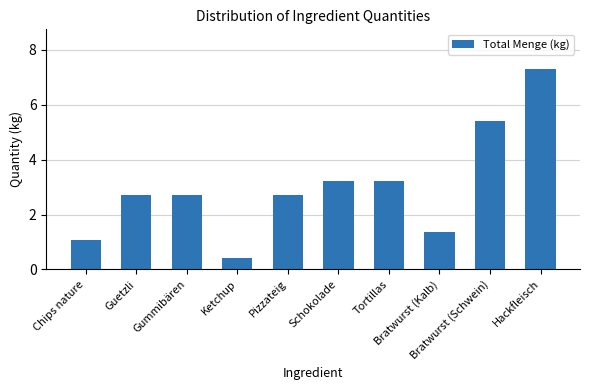

Reading left to right, extract all data points from this chart.

Chips nature=1.1	Guetzli=2.7	Gummibären=2.7	Ketchup=0.4	Pizzateig=2.7	Schokolade=3.2	Tortillas=3.2	Bratwurst (Kalb)=1.4	Bratwurst (Schwein)=5.4	Hackfleisch=7.3